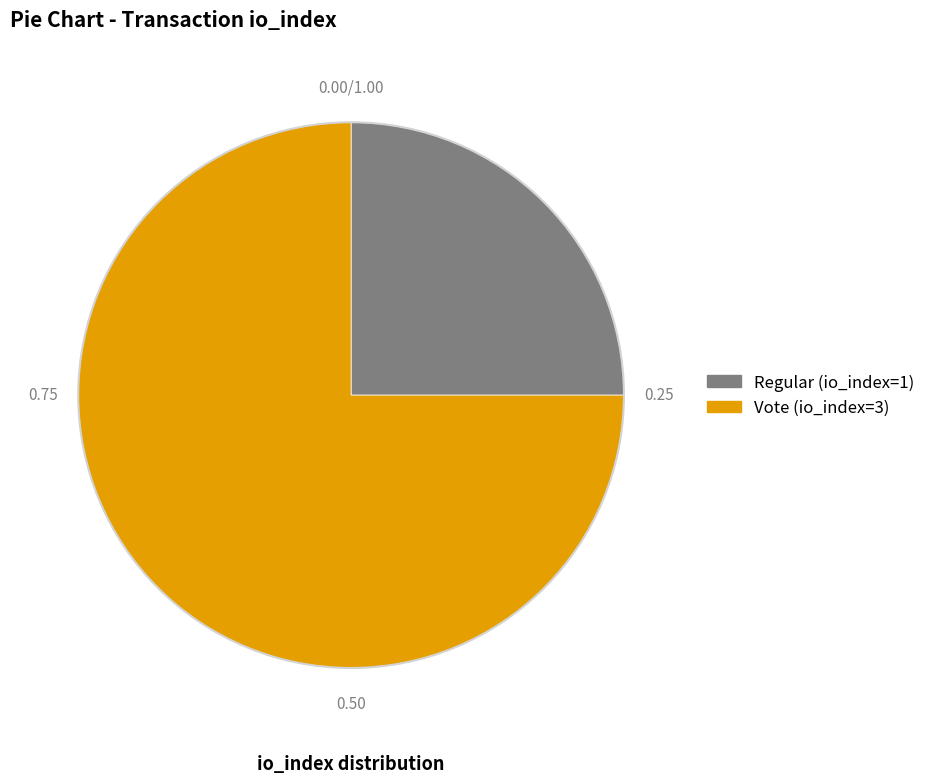

Is it true that Regular is 40% of the pie?

False